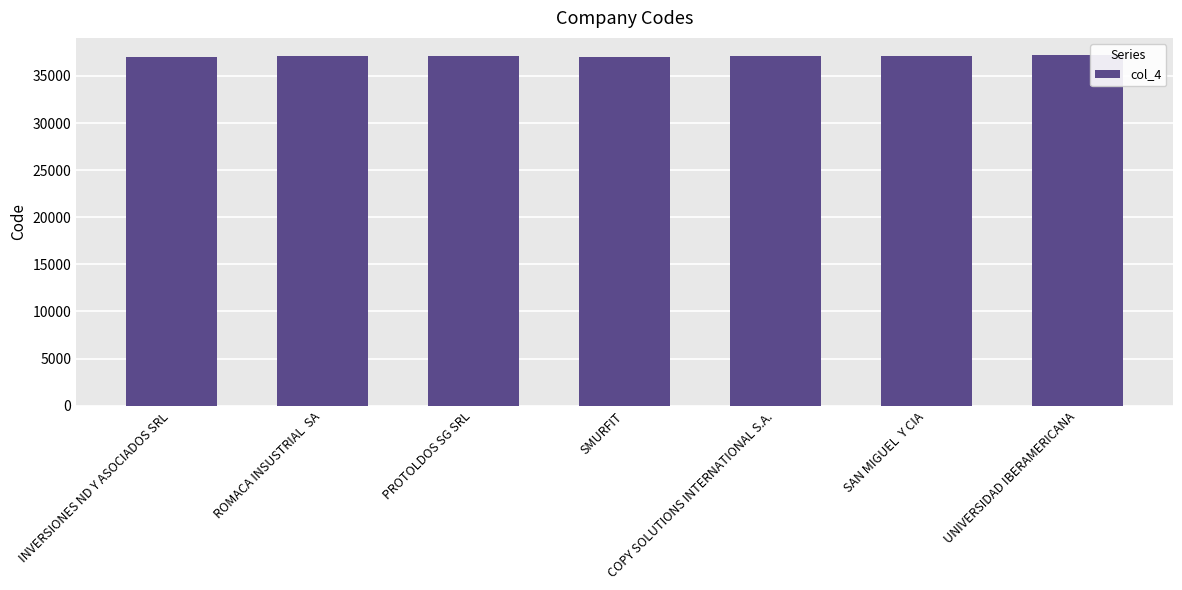

What is the minimum value shown in the chart?

37002